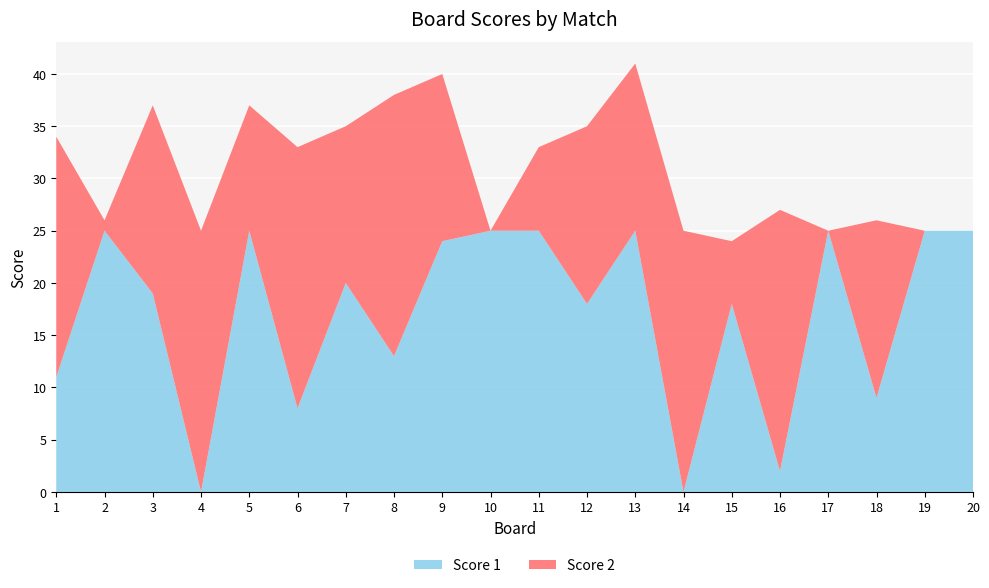

Reading left to right, what are all the values shown in this chart?

Score 1: 11	25	19	0	25	8	20	13	24	25	25	18	25	0	18	2	25	9	25	25
Score 2: 23	1	18	25	12	25	15	25	16	0	8	17	16	25	6	25	0	17	0	0